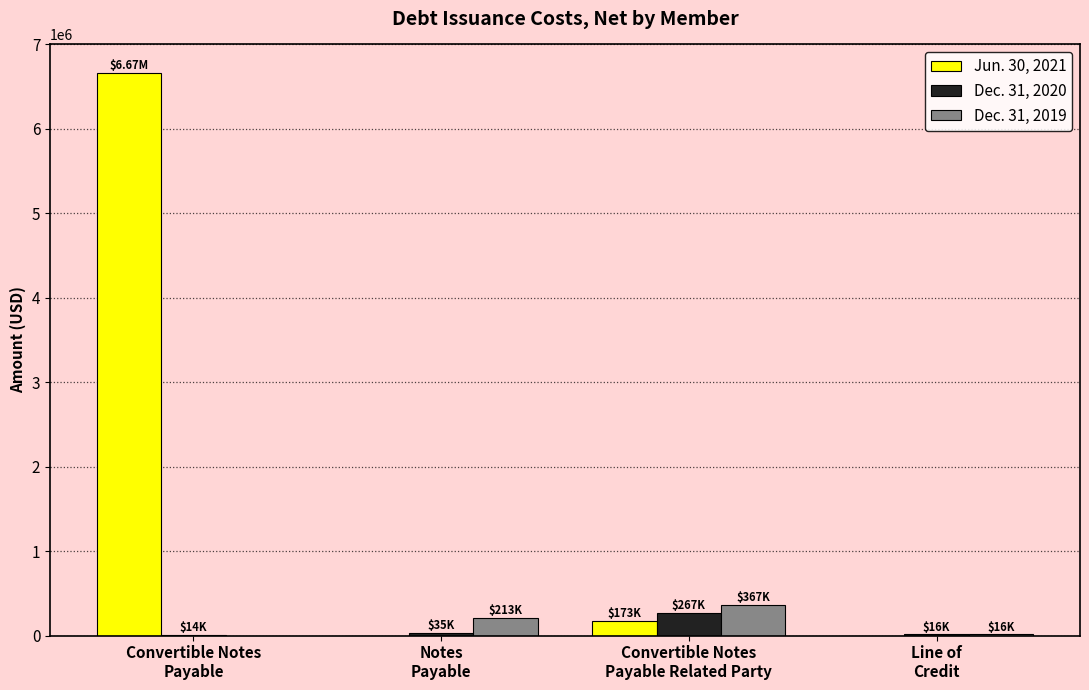

What is the total value across all series at Convertible Notes
Payable Related Party?

806317